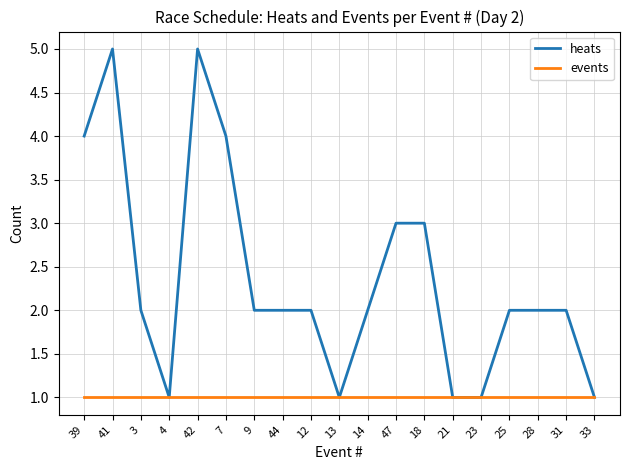

What is the total value across all series at 42?

6